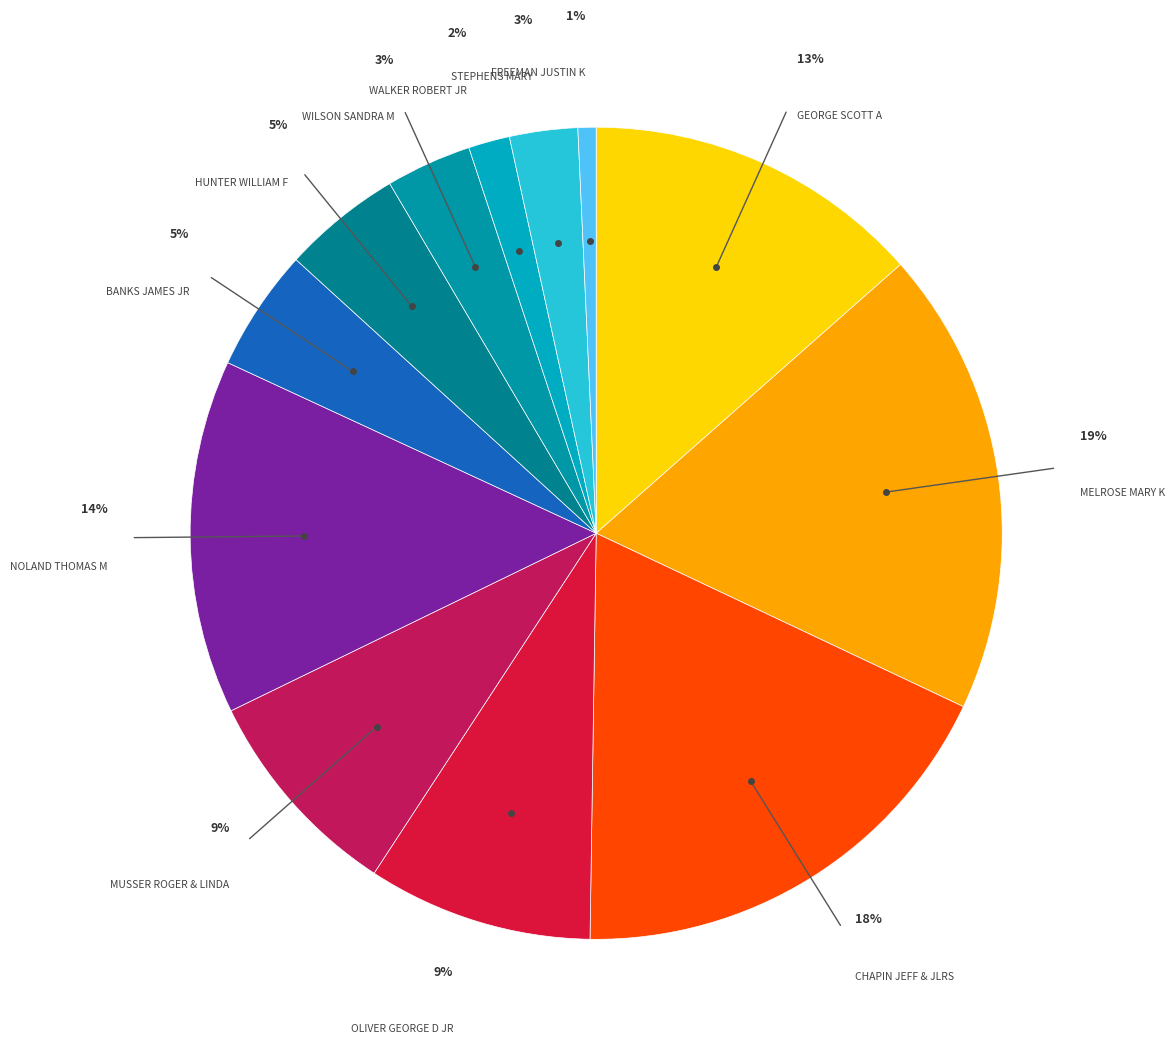

To the nearest percent, what is the difference between the largest and smallest slice percentages?

18%